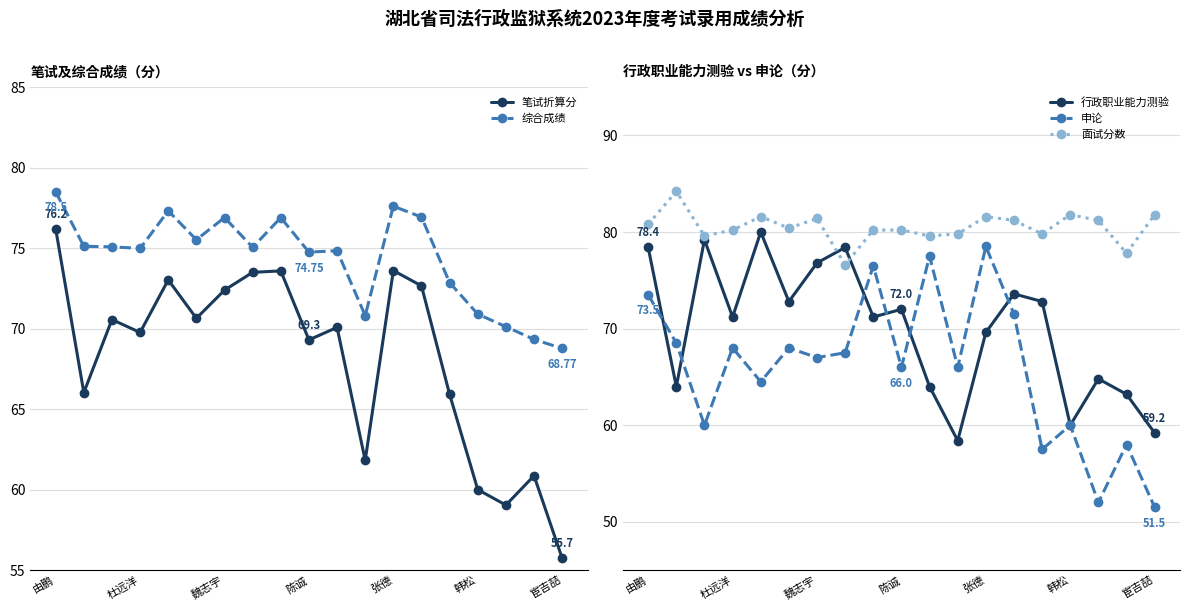

The value of 面试分数 at 由鹏 is 46.1. True or false?

False